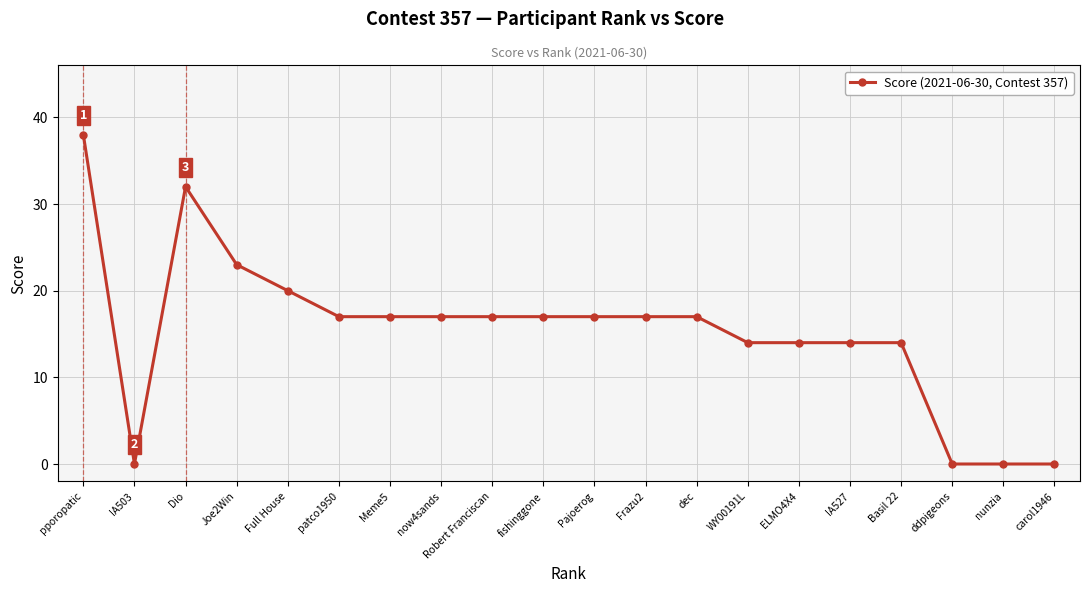

What is the sum of all values?

305